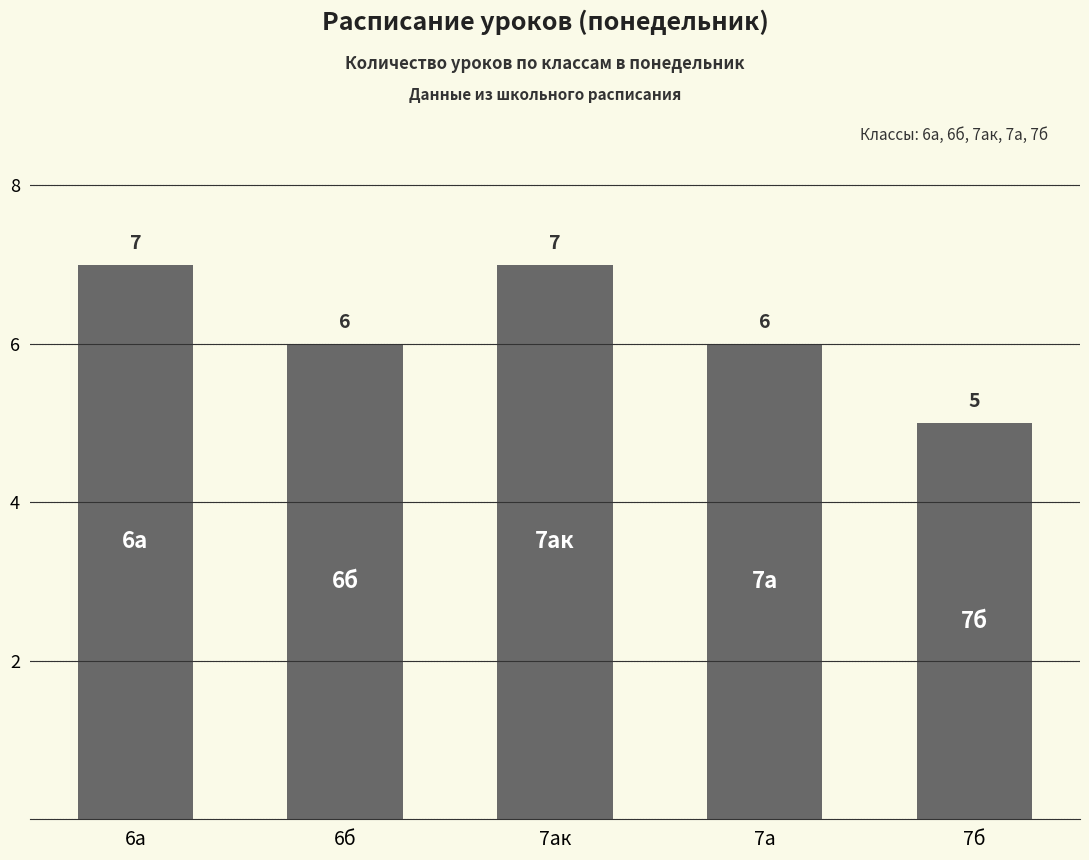

What is the minimum value shown in the chart?

5